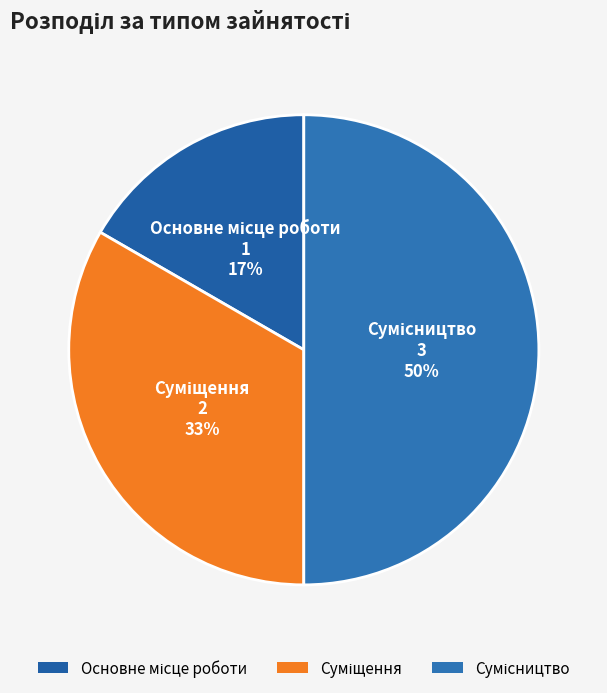

To the nearest percent, what is the difference between the largest and smallest slice percentages?

33%